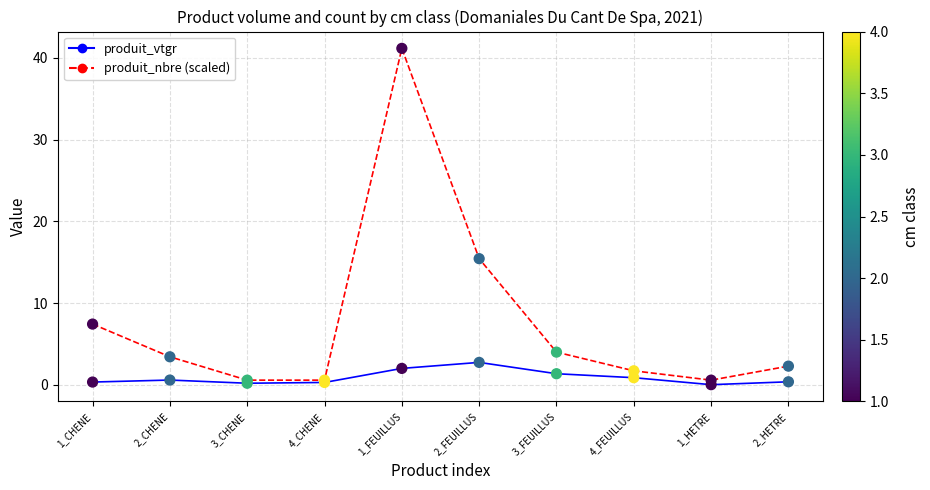

At which category is the sum across all series the highest?

1_FEUILLUS